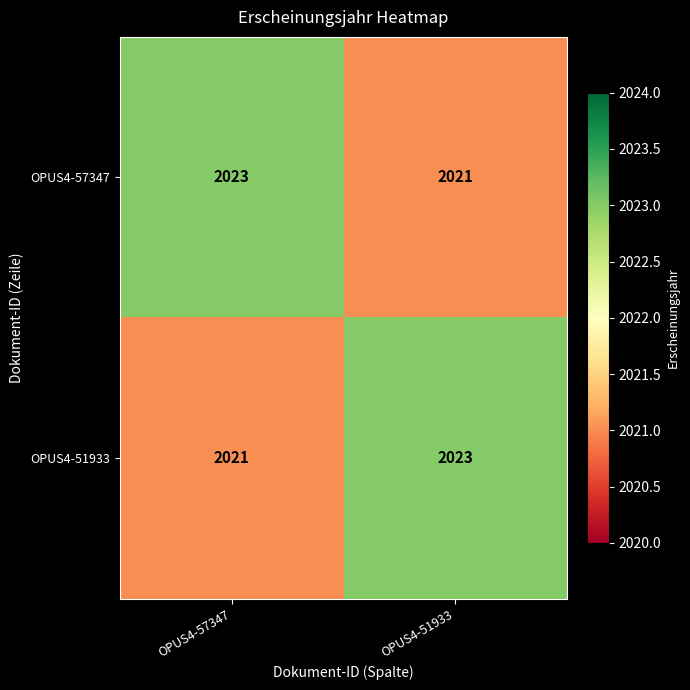

What is the approximate value of OPUS4-57347 at OPUS4-51933?

2021